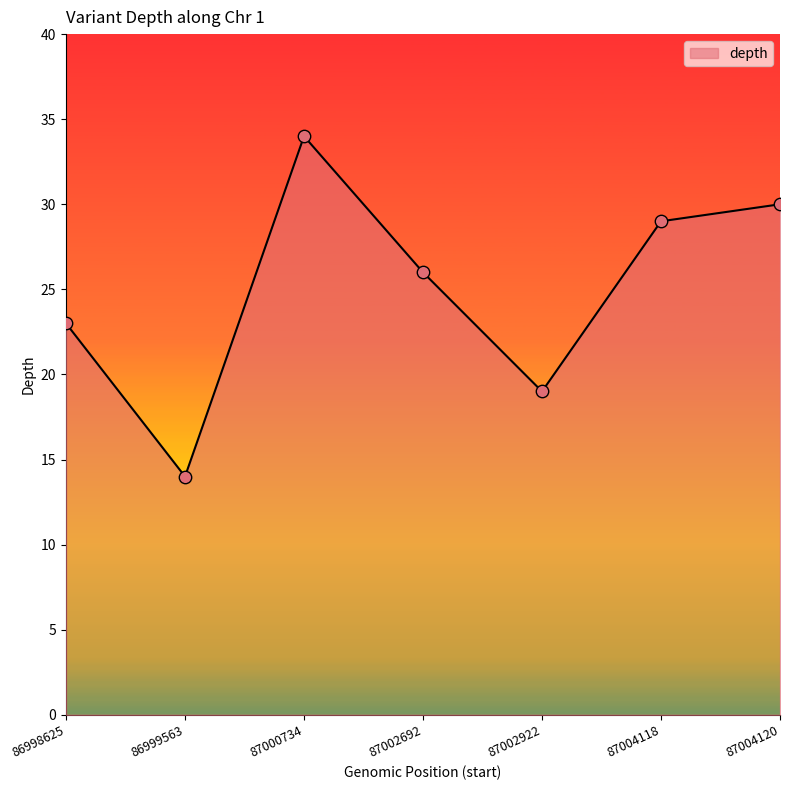

Between 87004118 and 86998625, which is larger?

87004118